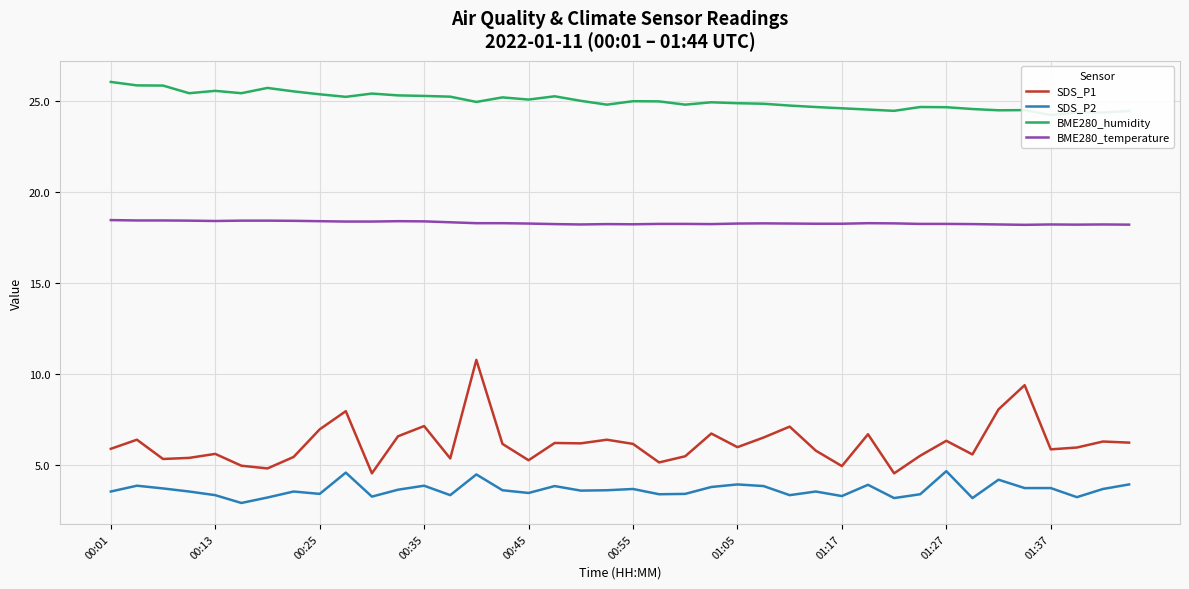

What is the highest value of the BME280_temperature series?

18.5